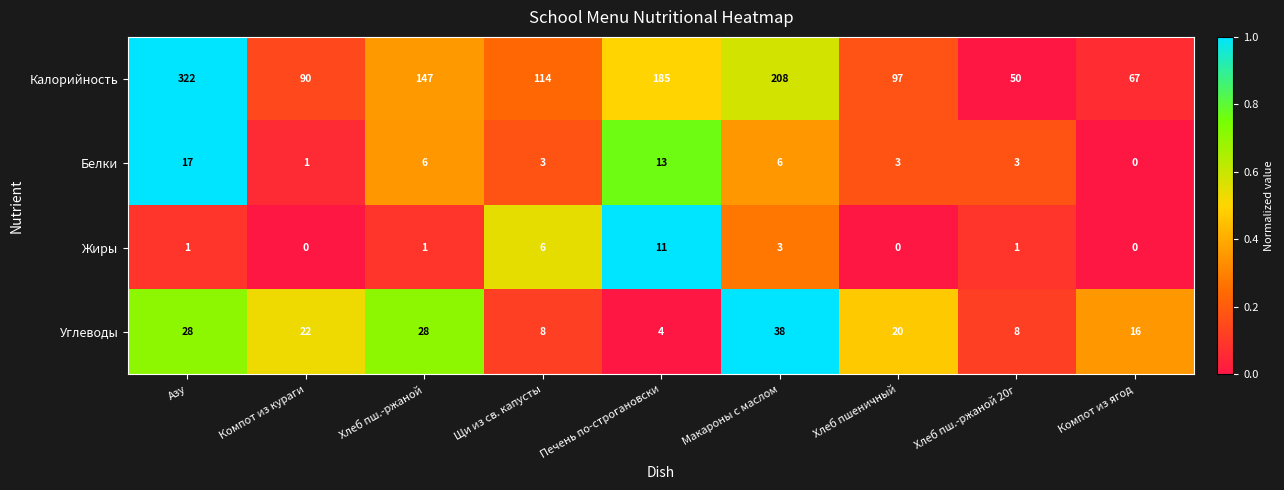

Is the value of Белки at Хлеб пшеничный greater than the value of Калорийность at Хлеб пшеничный?

No